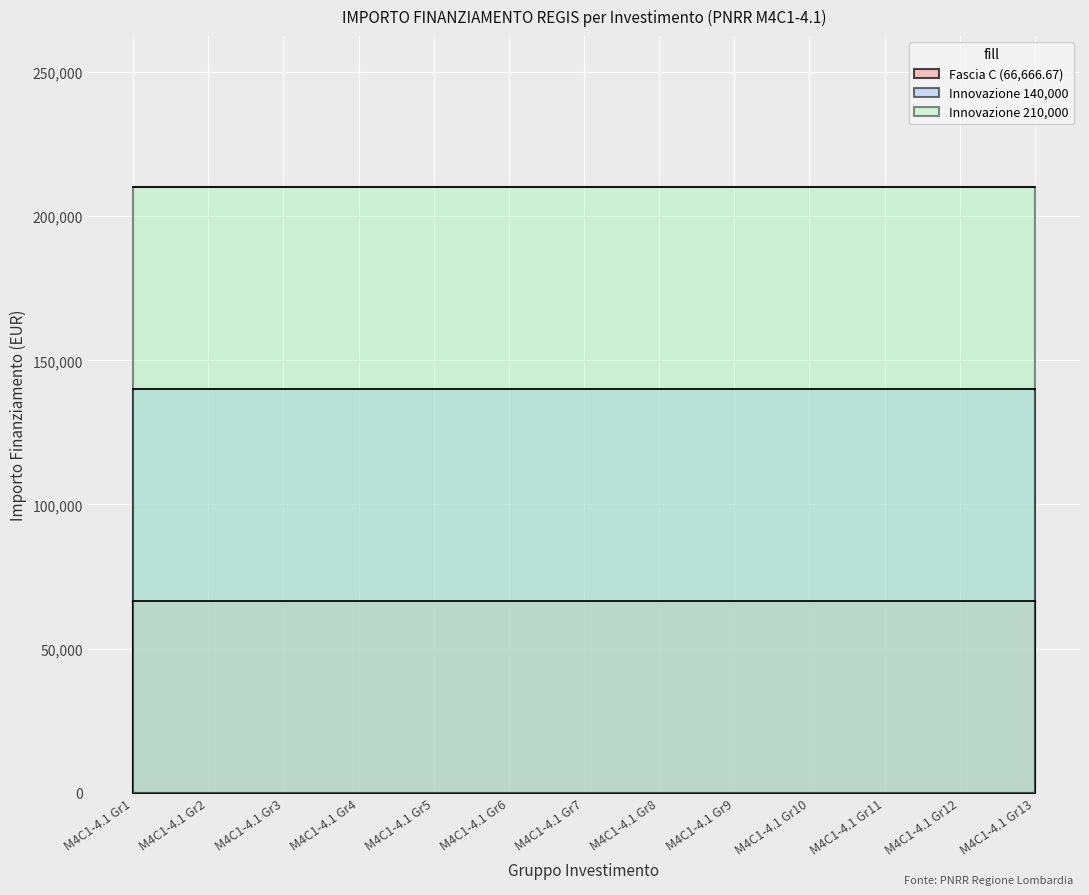

At M4C1-4.1 Gr12, list the series in order from largest to smallest.

Innovazione 210,000, Innovazione 140,000, Fascia C (66,666.67)